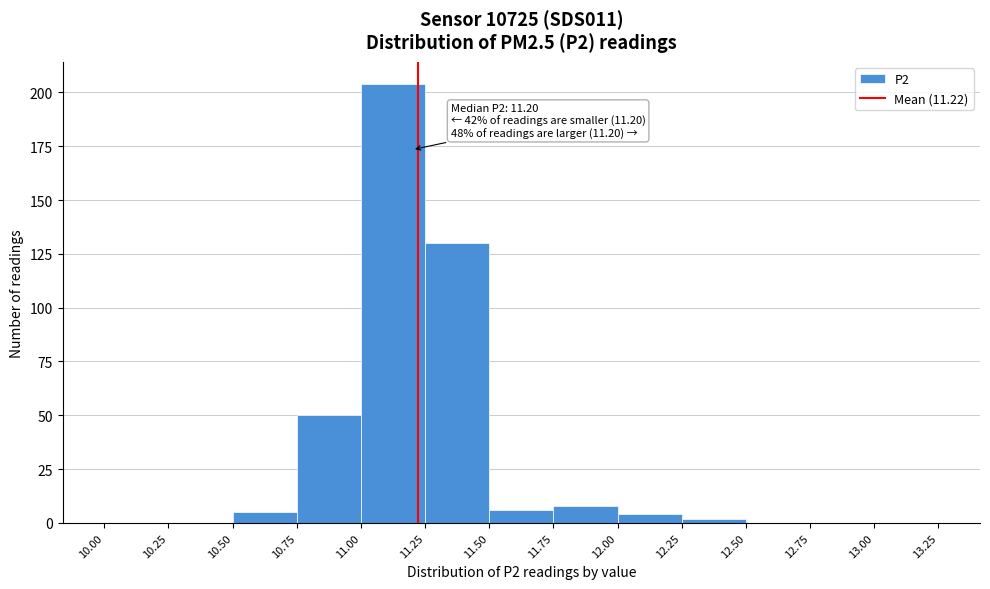

Which range on the x-axis has the tallest bar?

11.00 to 11.25